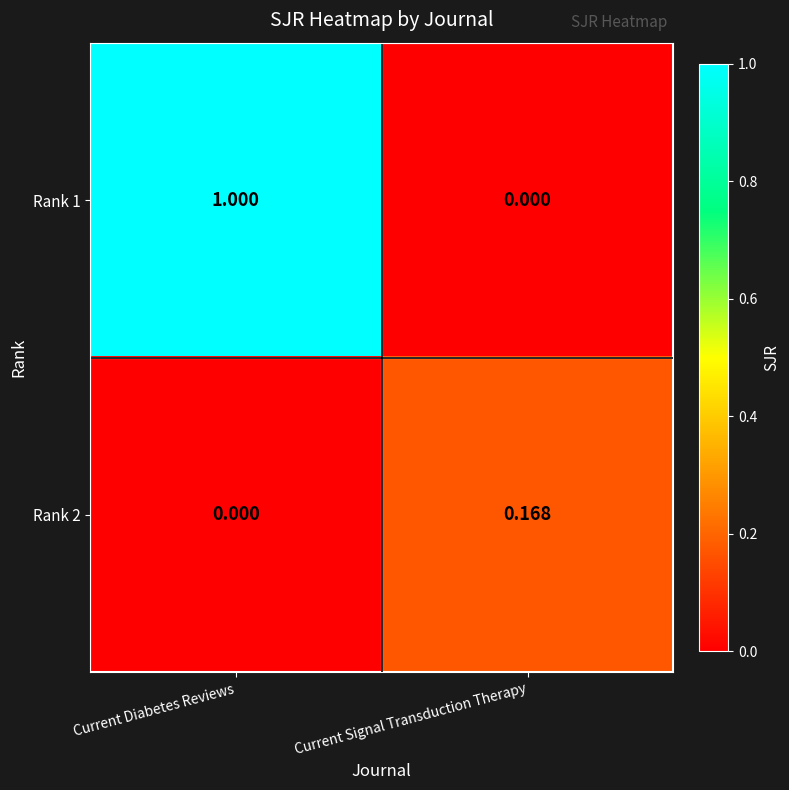

How many categories are shown in the chart?

2